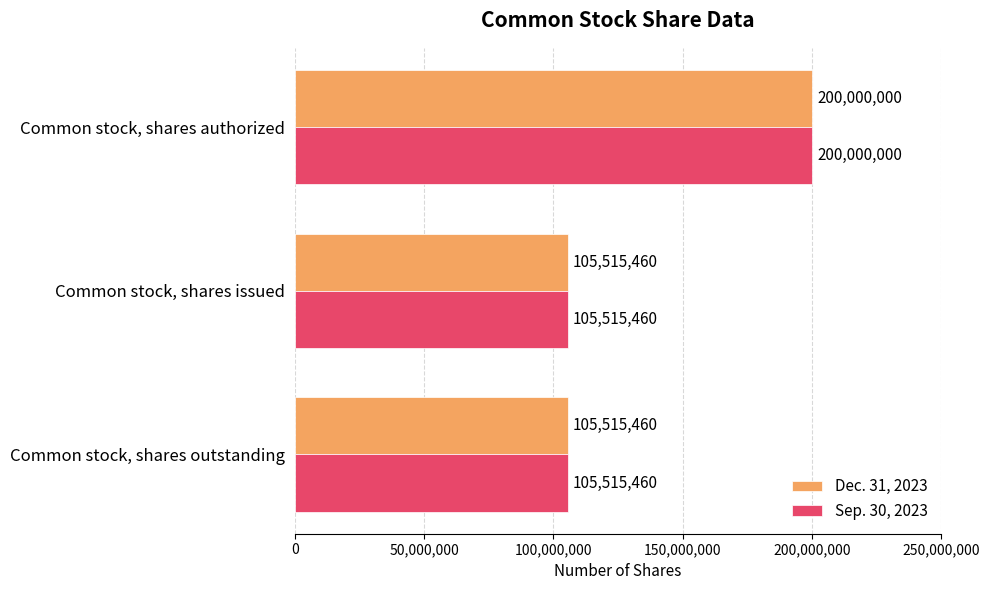

The value of Dec. 31, 2023 at Common stock, shares authorized is 200000000. True or false?

True